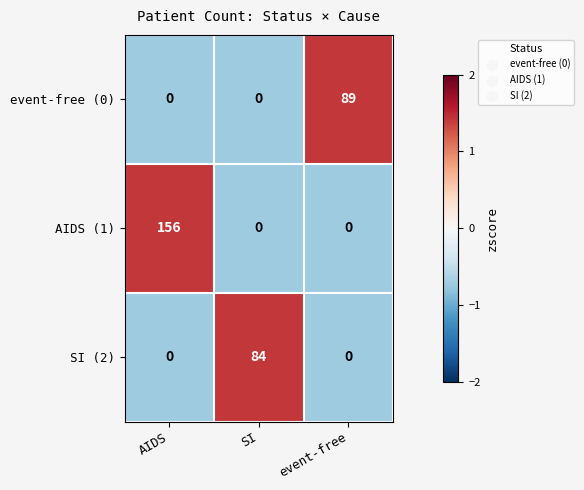

How many event-free (0) values are between 0 and 89?

3